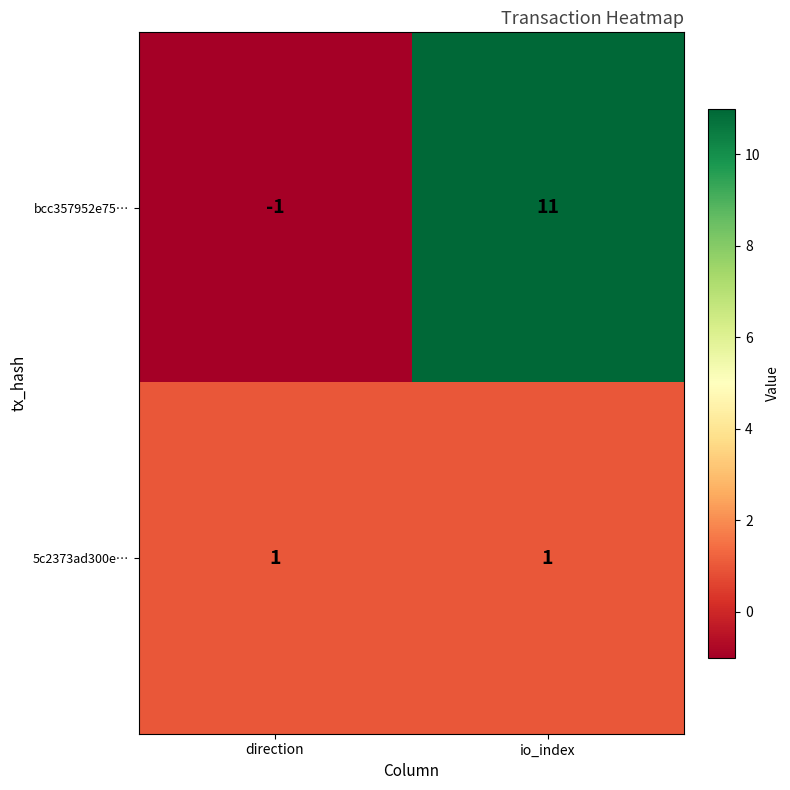

What is the sum of all bcc357952e75… values?

10